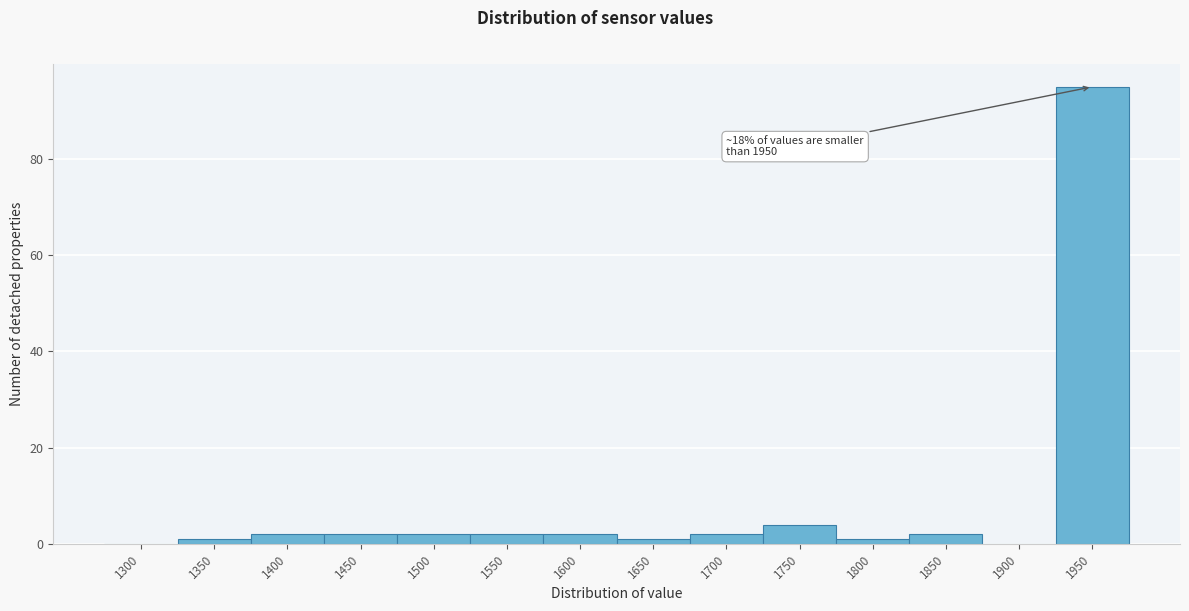

Reading left to right, list all the values displayed in this chart.

1300=0	1350=1	1400=2	1450=2	1500=2	1550=2	1600=2	1650=1	1700=2	1750=4	1800=1	1850=2	1900=0	1950=95